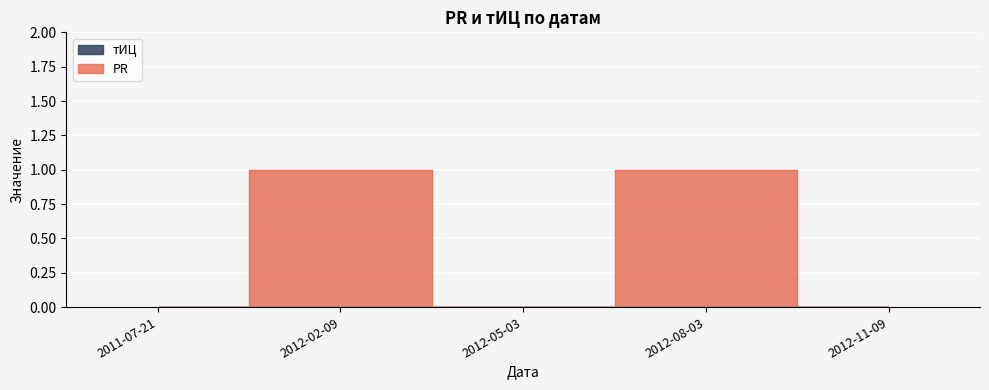

True or false: there are more than 2 points higher than both neighbors.

False